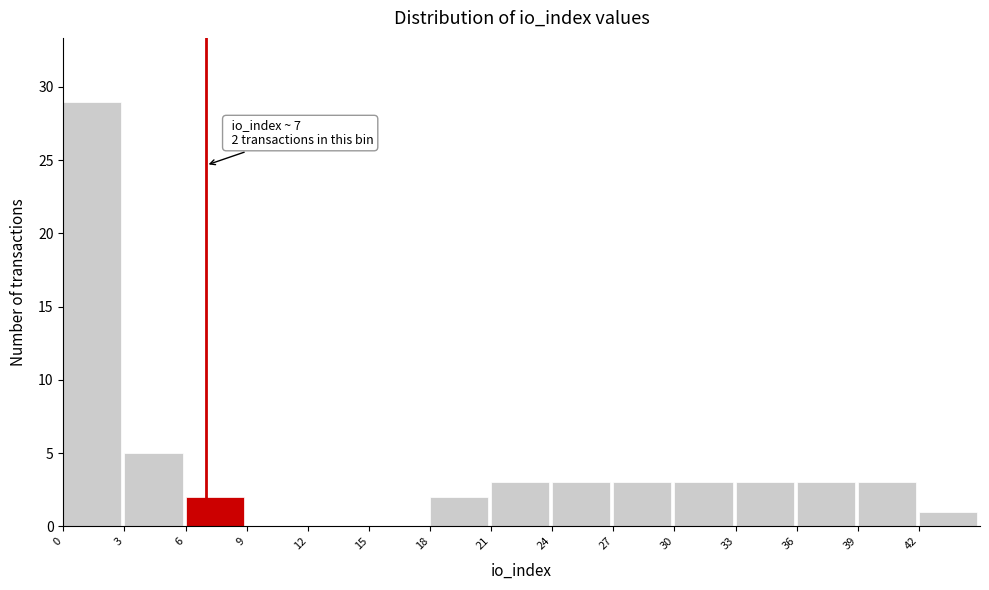

Which range on the x-axis has the tallest bar?

0 to 3